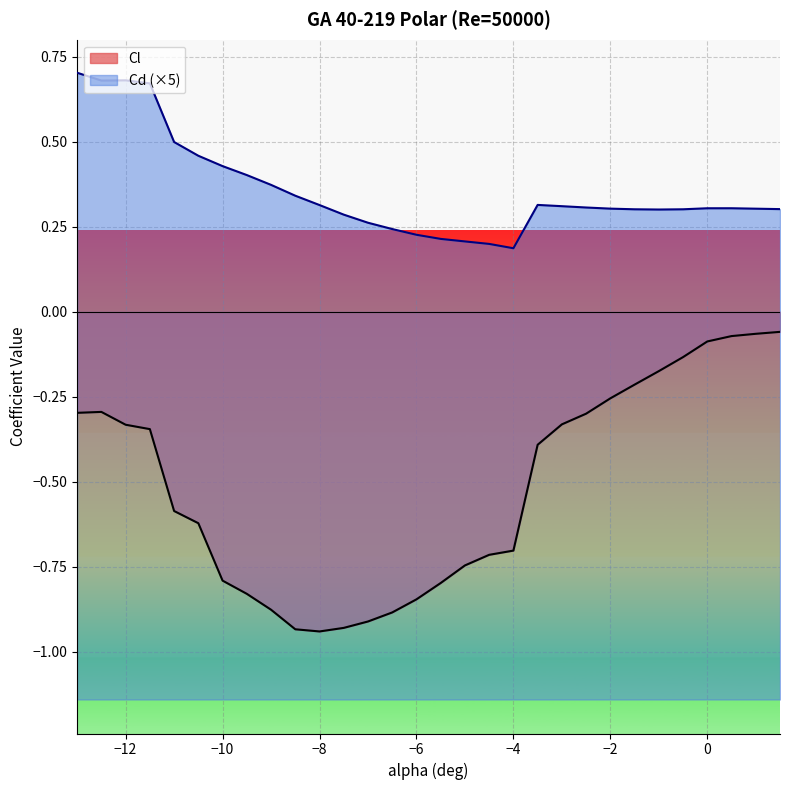

True or false: Cd and Cl cross at least once.

False